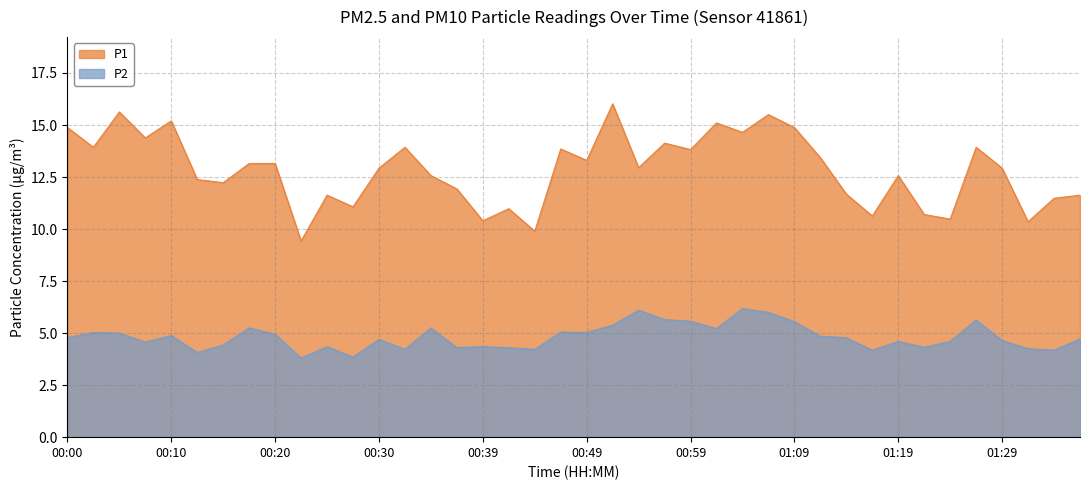

What is the difference between the maximum and minimum values in the P2 series?

2.4